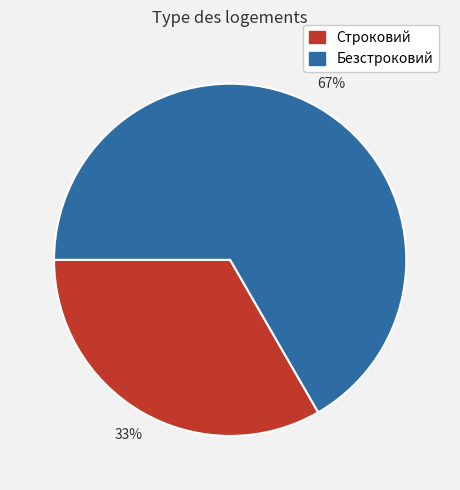

True or false: Безстроковий accounts for 81% of the total.

False